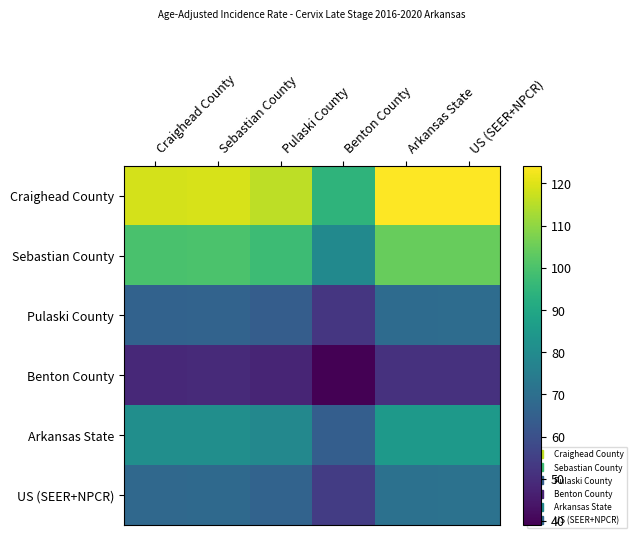

Between Pulaski County and Sebastian County, which is larger?

Sebastian County